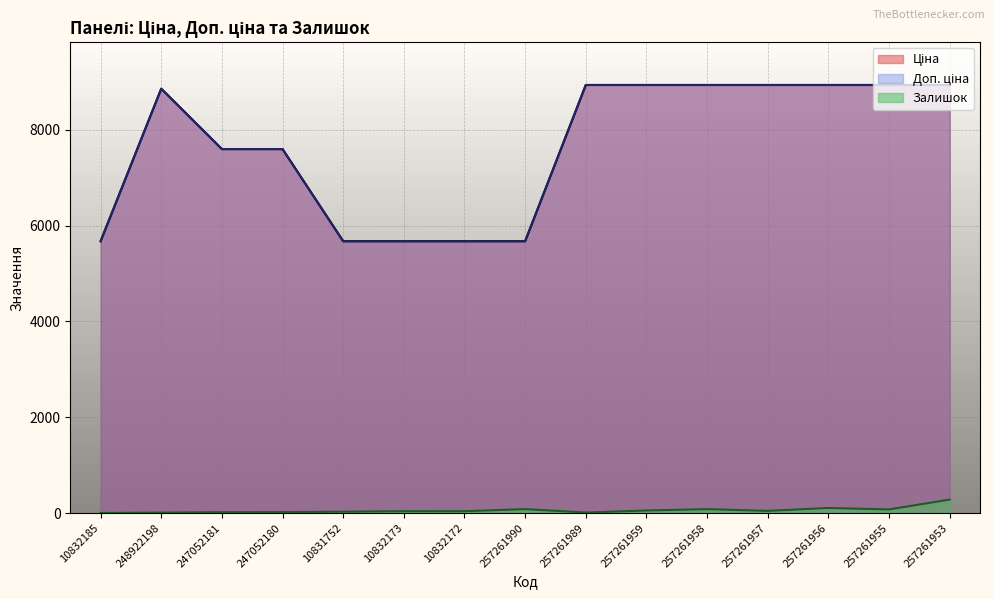

The value of Доп. ціна at 257261958 is 12076.0. True or false?

False